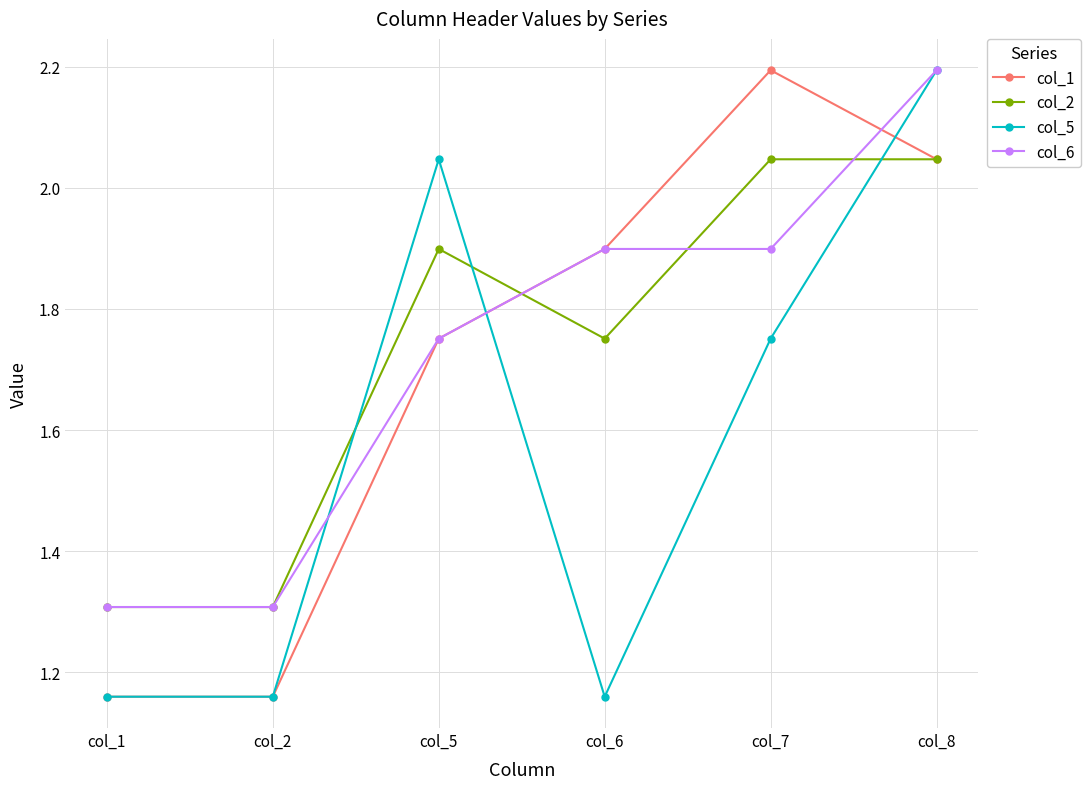

How many interior local peaks does the col_1 series have?

1